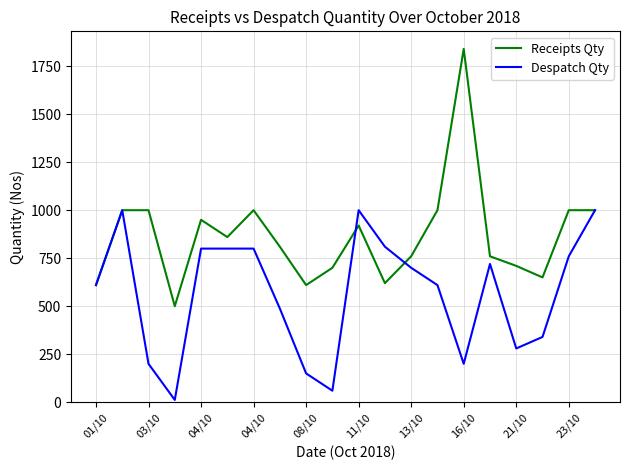

Reading left to right, transcribe all the data shown in this chart.

Receipts Qty: 610	1000	1000	500	950	860	1000	810	610	700	920	620	760	1000	1840	760	710	650	1000	1000
Despatch Qty: 610	1000	200	12	800	800	800	488	150	60	1000	810	700	610	200	720	280	340	760	1000